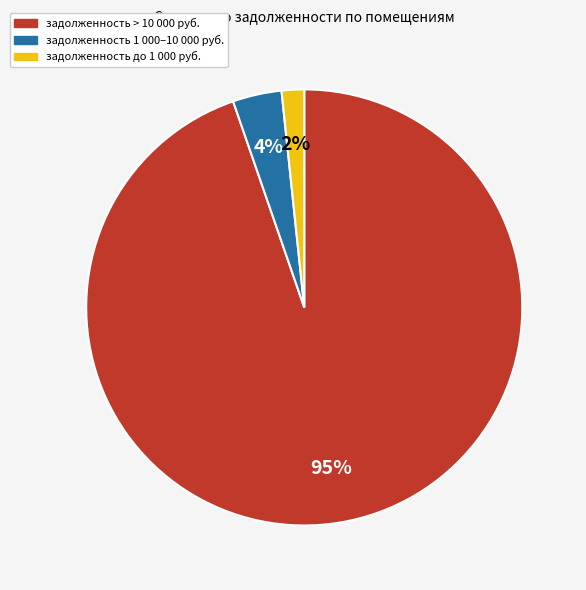

Is there any slice that represents more than half of the pie?

Yes